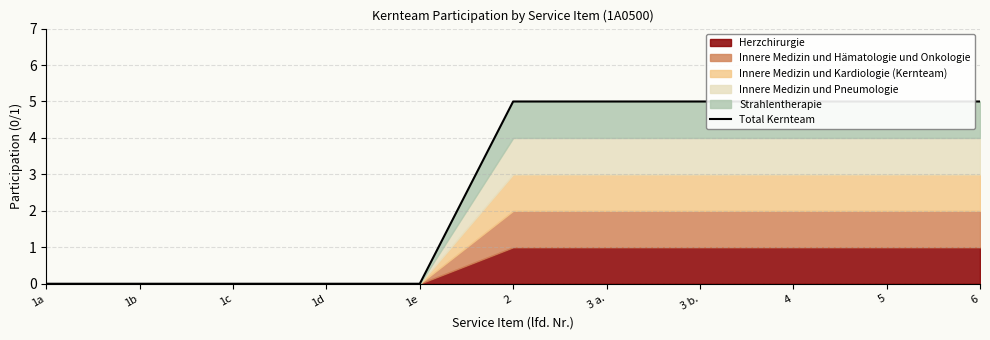

What is the difference between the values at 1a and 2?

5